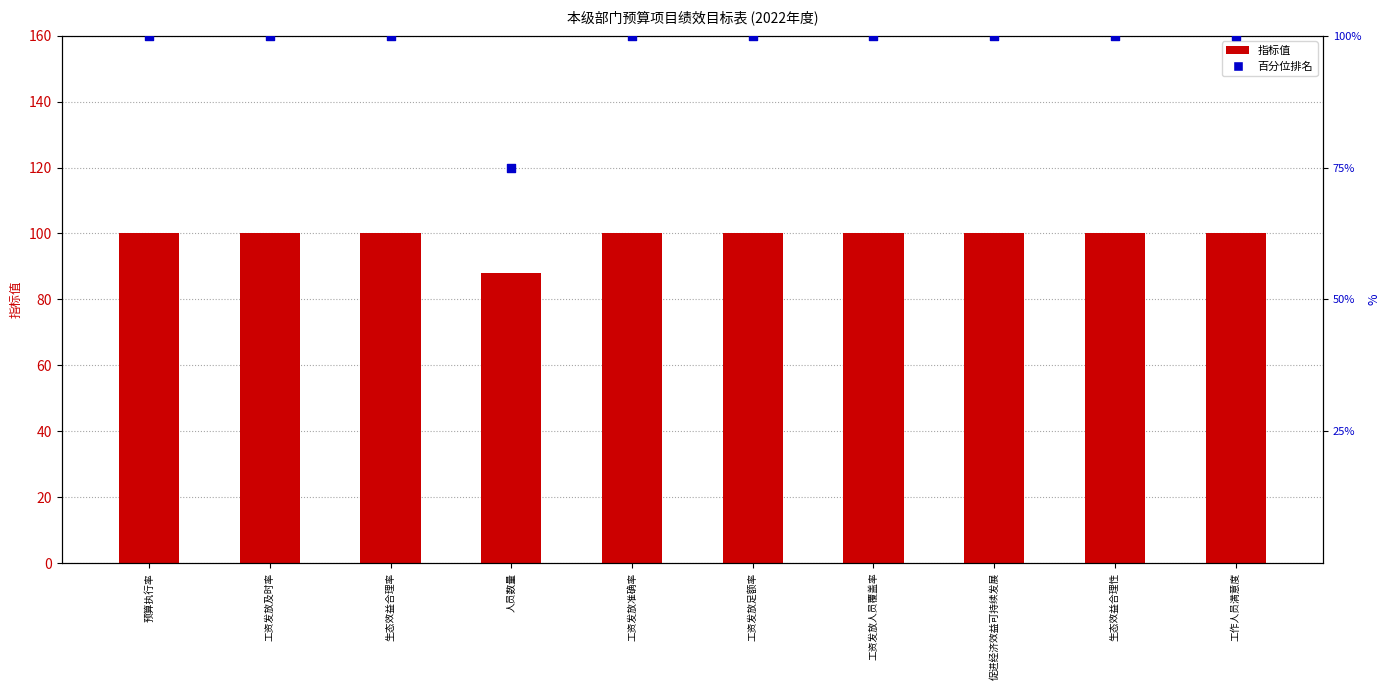

Is the value of 指标值 at 工作人员满意度 greater than the value of 百分位排名 at 生态效益合理性?

No